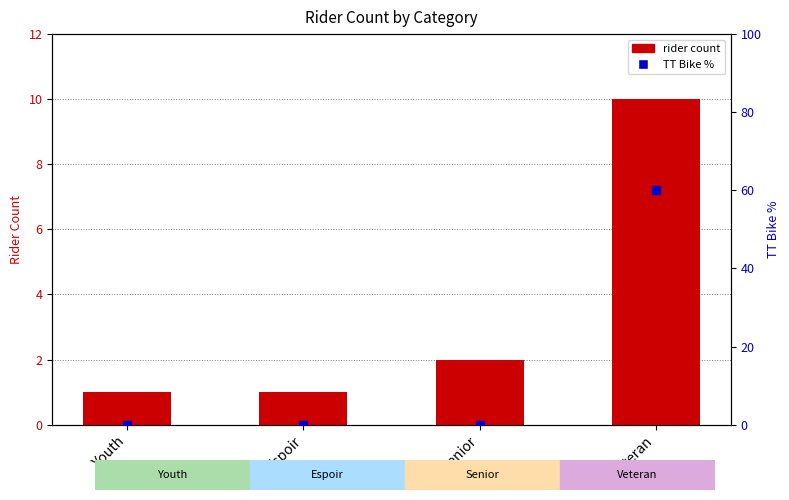

At which category is the sum across all series the highest?

Veteran